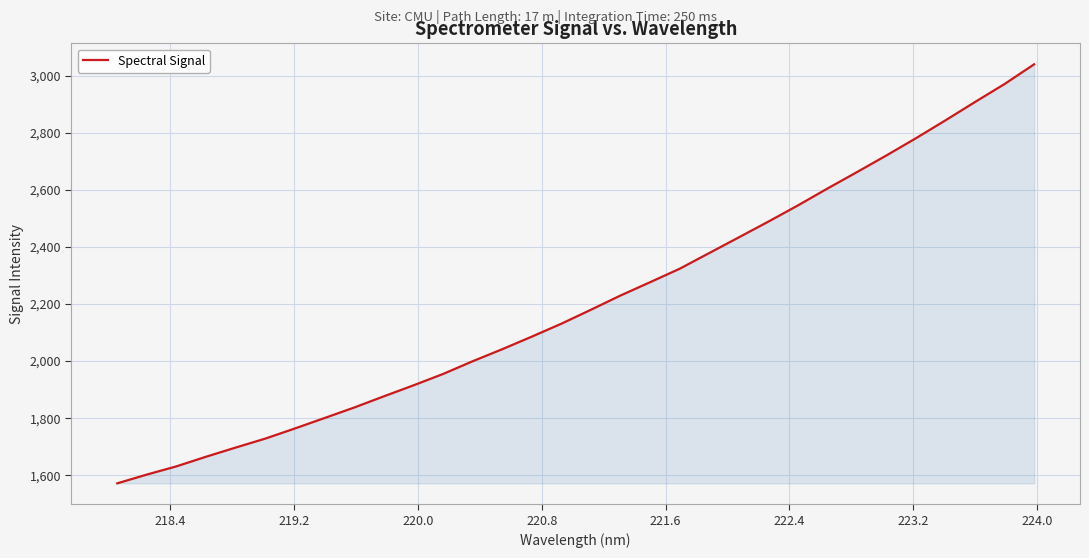

What is the difference between the maximum and minimum values?

1468.3